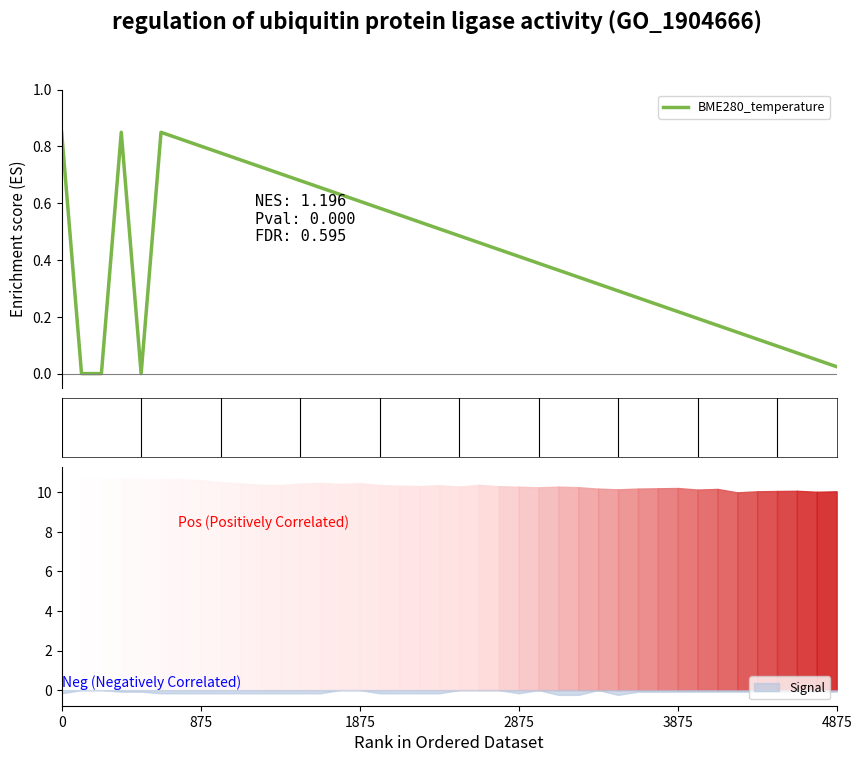

Between 37 and 15, which is larger?

15